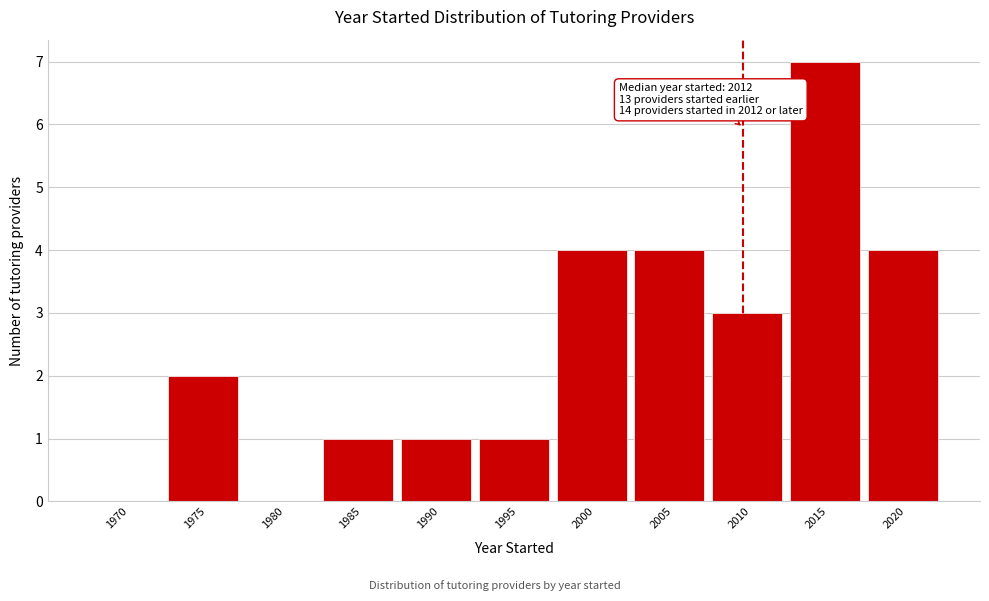

Reading left to right, list all the values displayed in this chart.

1970=0	1975=2	1980=0	1985=1	1990=1	1995=1	2000=4	2005=4	2010=3	2015=7	2020=4